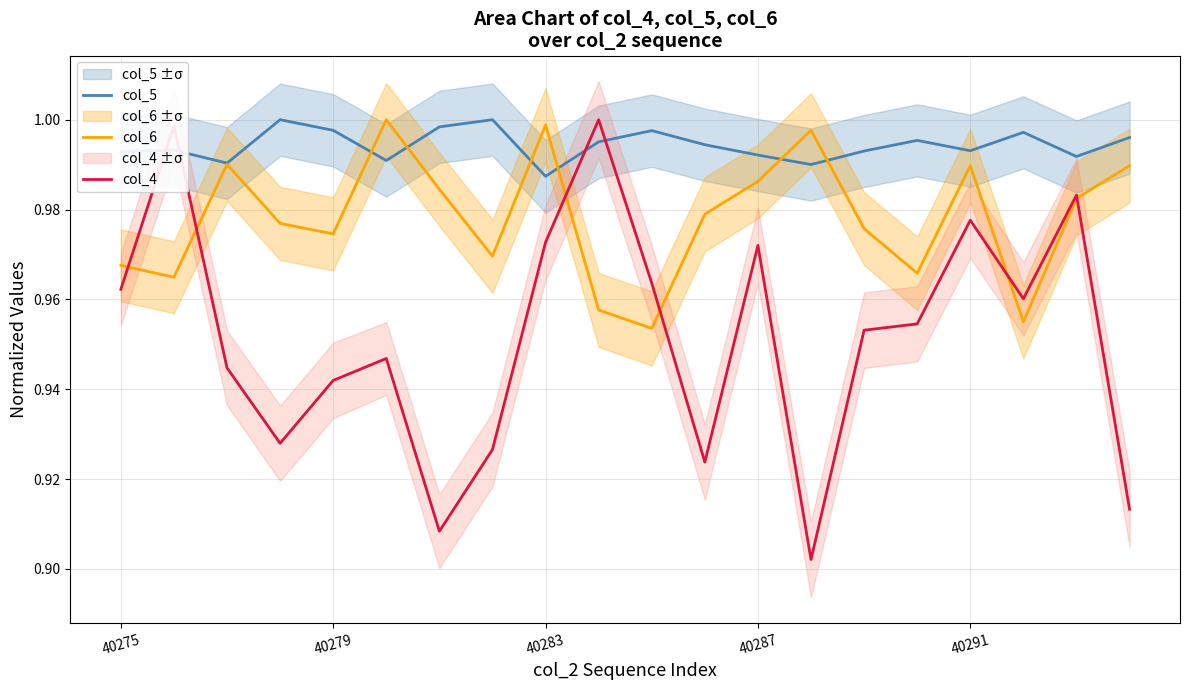

How many series are shown in this chart?

3